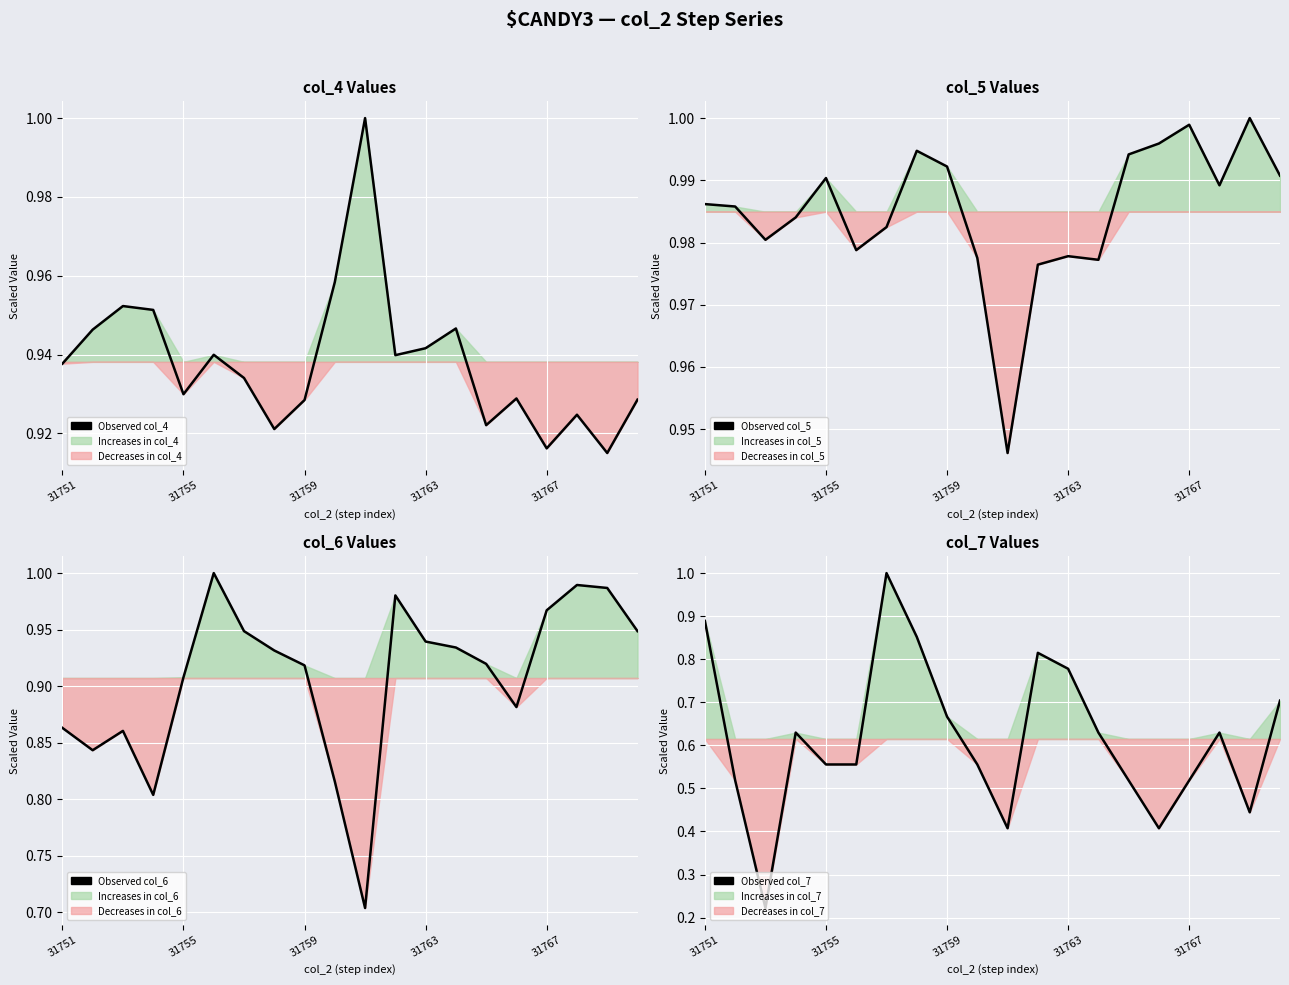

Does the chart display data point markers on the line(s)?

No